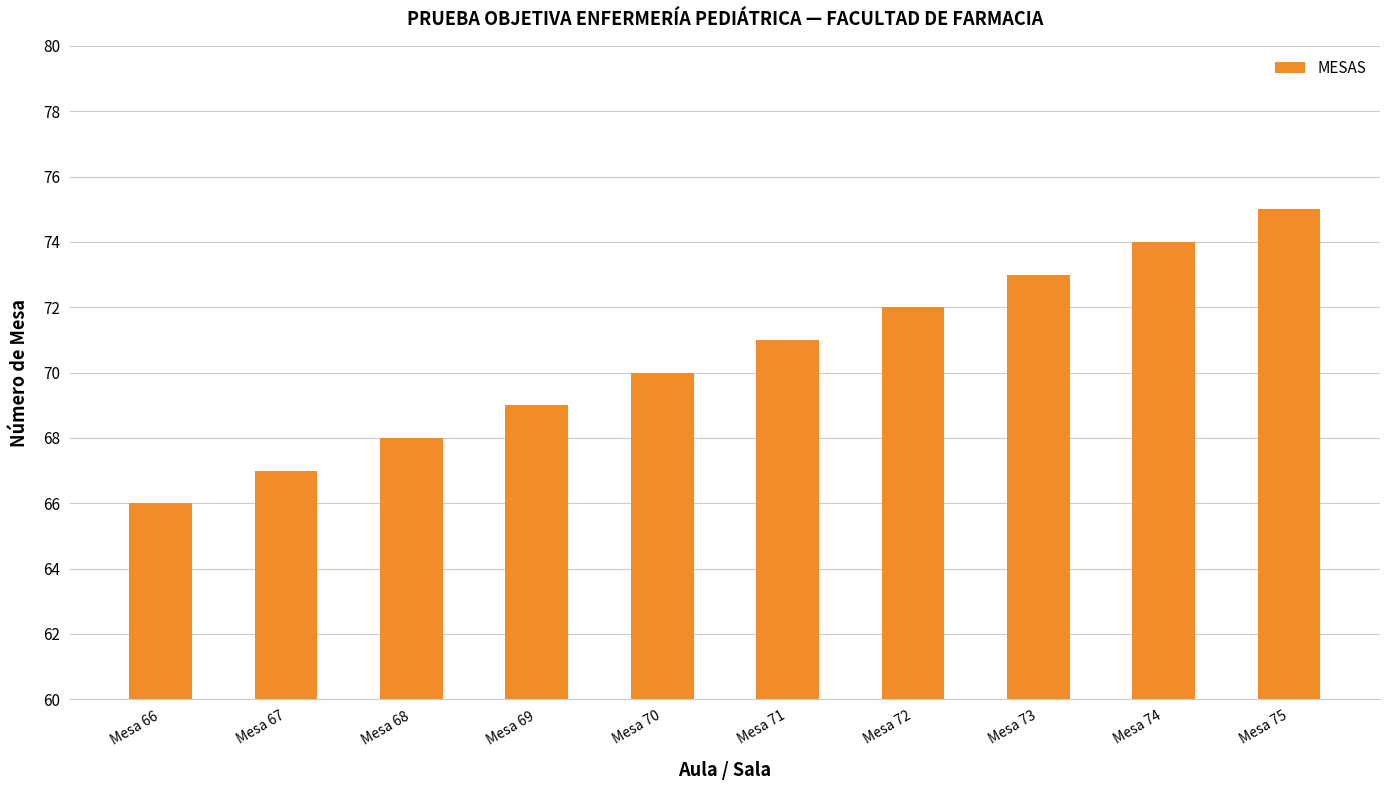

List the labels in order of value, largest first.

Mesa 75, Mesa 74, Mesa 73, Mesa 72, Mesa 71, Mesa 70, Mesa 69, Mesa 68, Mesa 67, Mesa 66